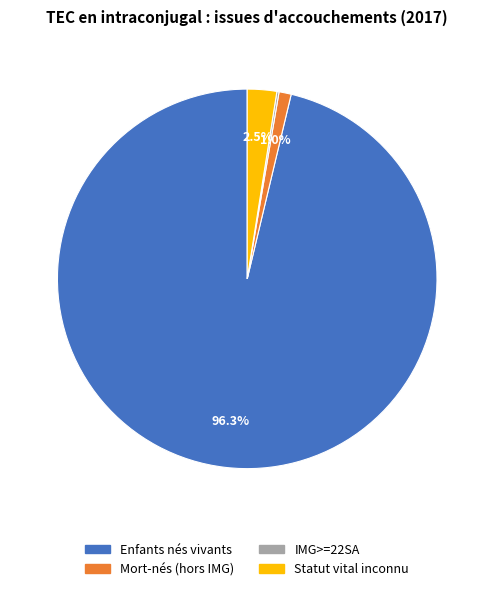

Is the sum of Enfants nés vivants and Statut vital inconnu greater than half?

Yes